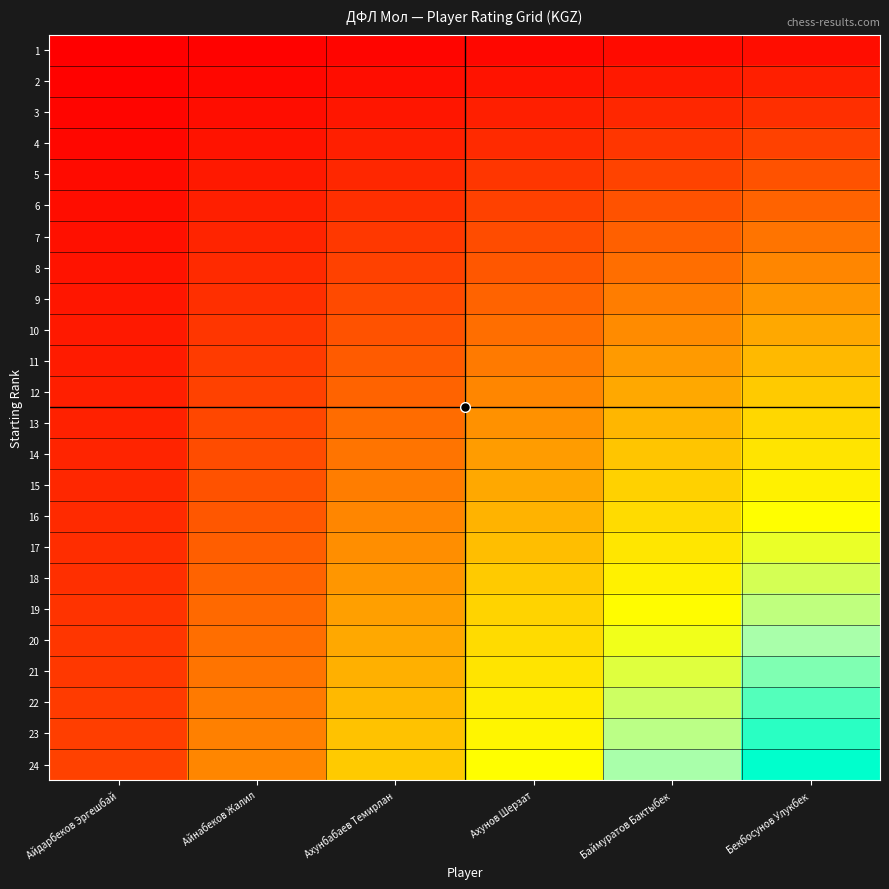

List the series in order of their peak value, highest first.

24, 23, 22, 21, 20, 19, 18, 17, 16, 15, 14, 13, 12, 11, 10, 9, 8, 7, 6, 5, 4, 3, 2, 1